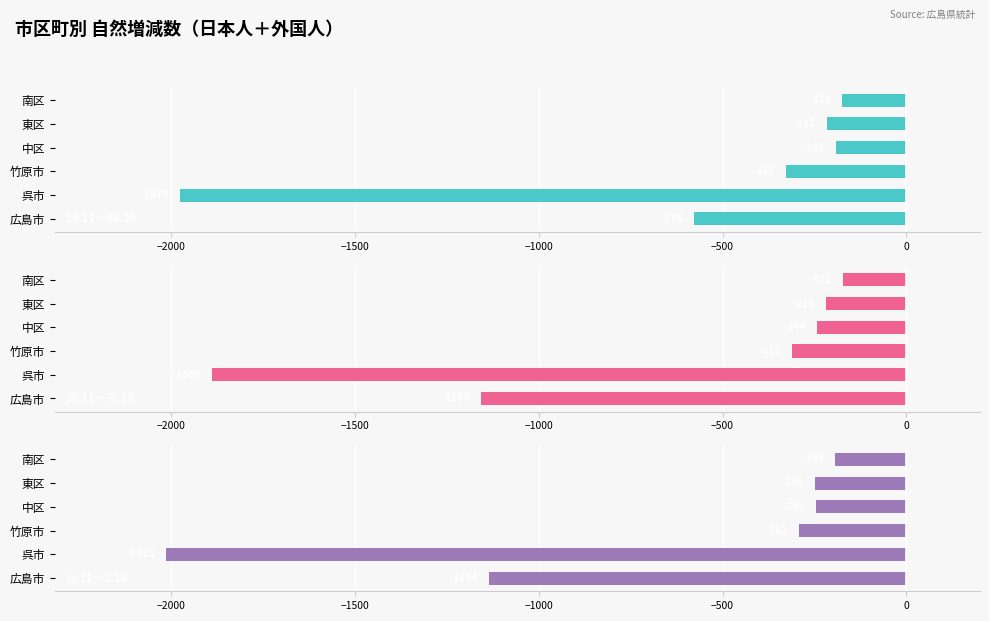

What is the approximate value of 元.11～2.10 at 呉市, to the nearest 10?

-2010